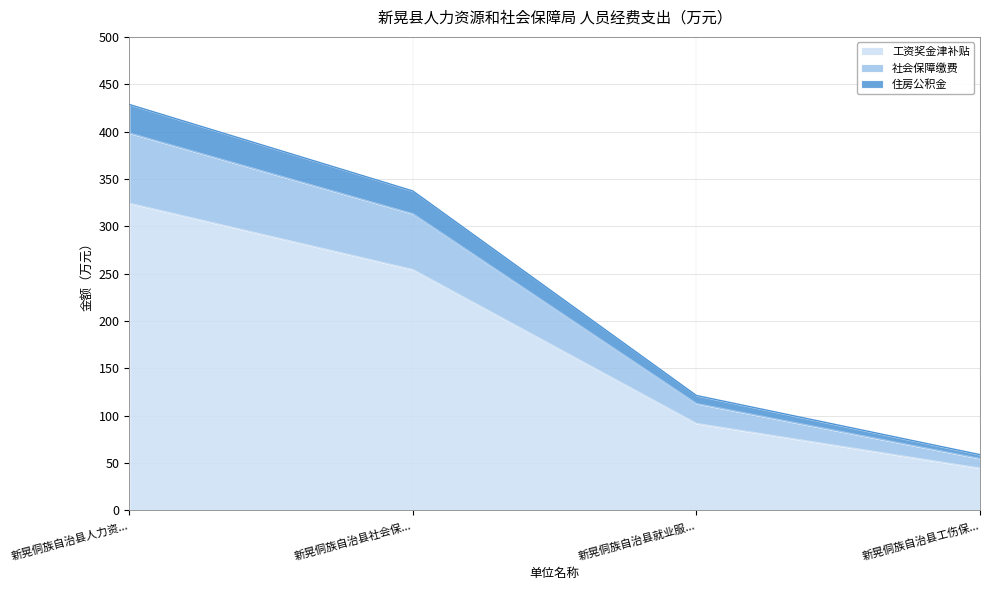

At which category is the sum across all series the highest?

新晃侗族自治县人力资...